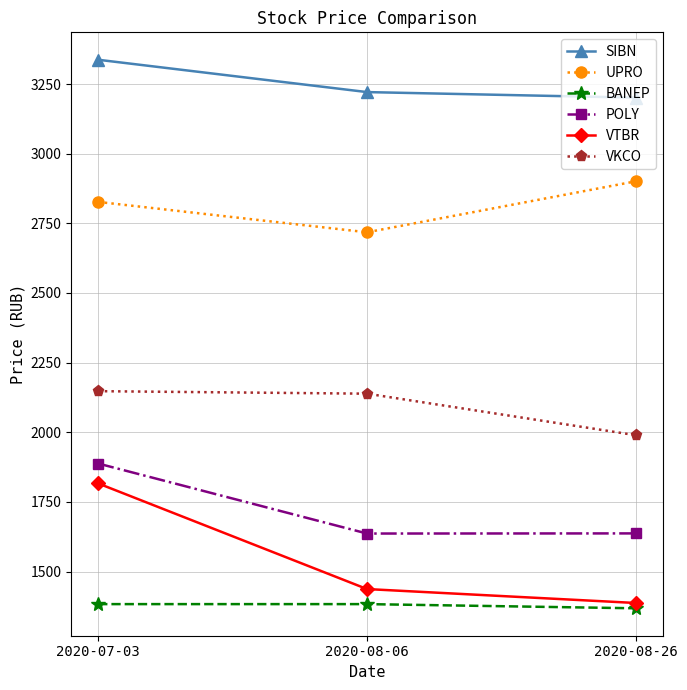

Is the value of BANEP at 2020-08-06 greater than the value of VKCO at 2020-08-06?

No